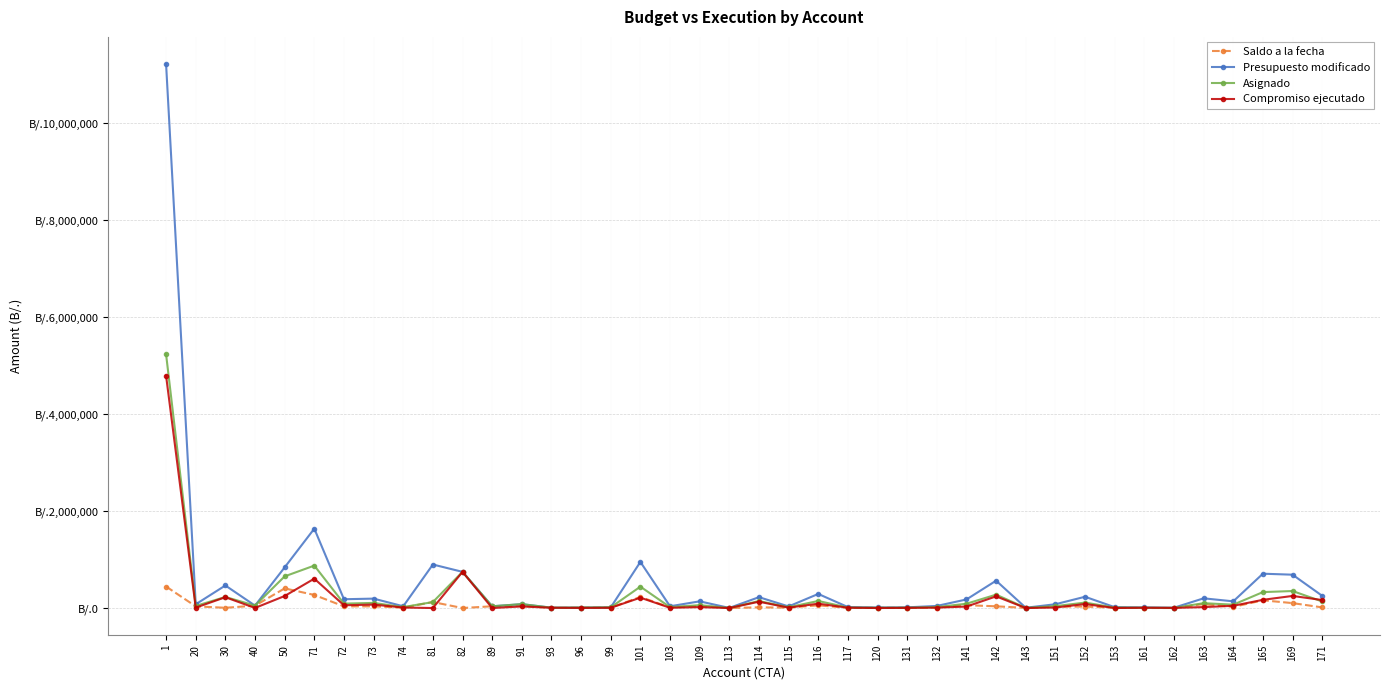

True or false: Asignado and Saldo a la fecha cross at least once.

False